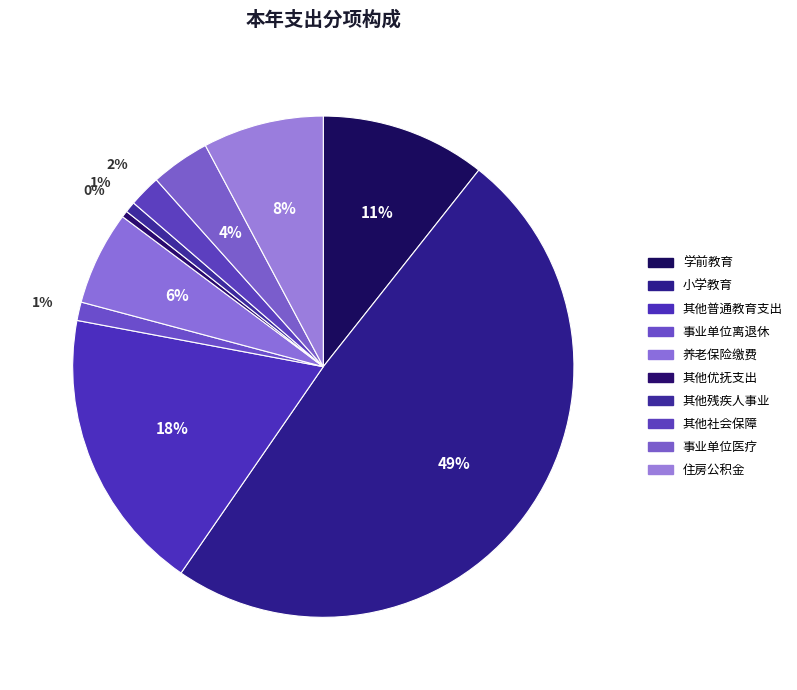

How many segments does this pie chart have?

10